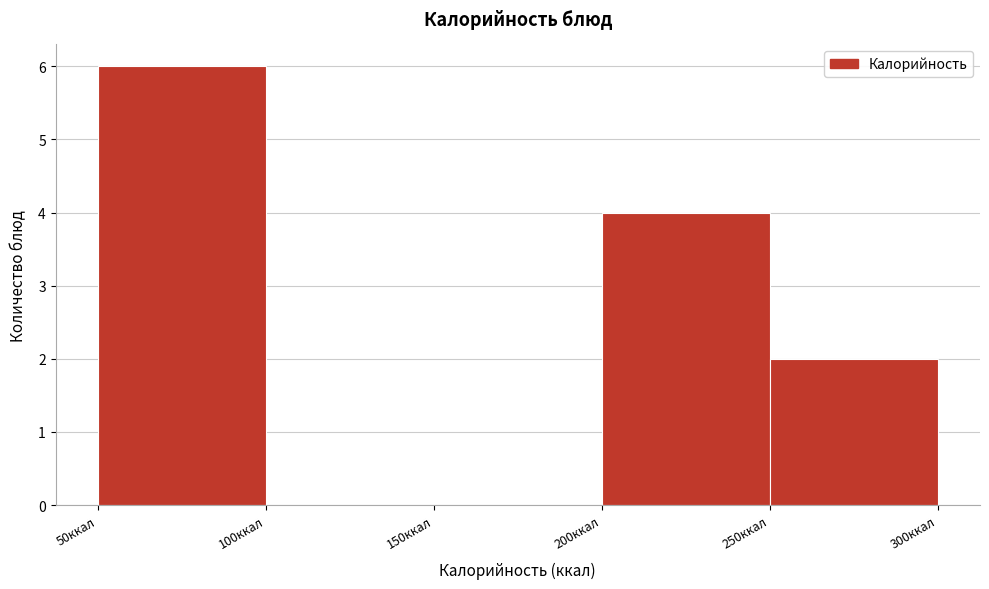

How tall is the bar that spans 250 to 300 on the x-axis? The values are not printed on the chart, so give them approximately, as read against the axis.

2